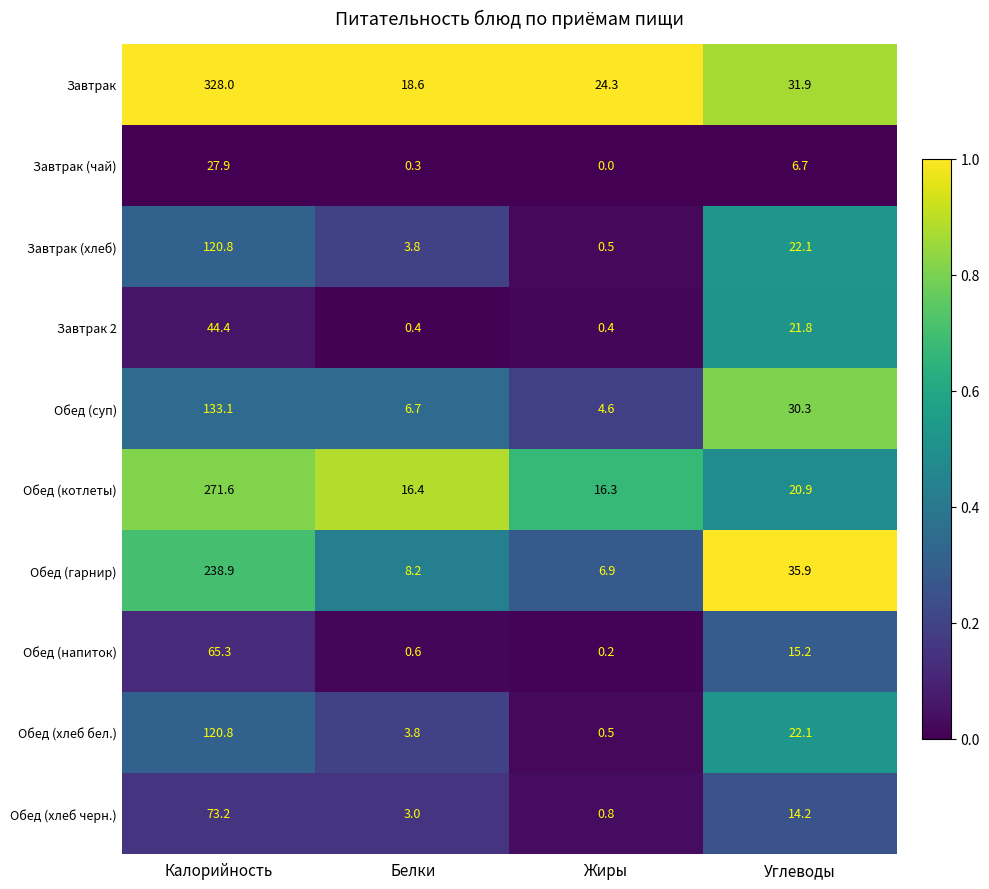

At how many categories does at least one series exceed 0?

4